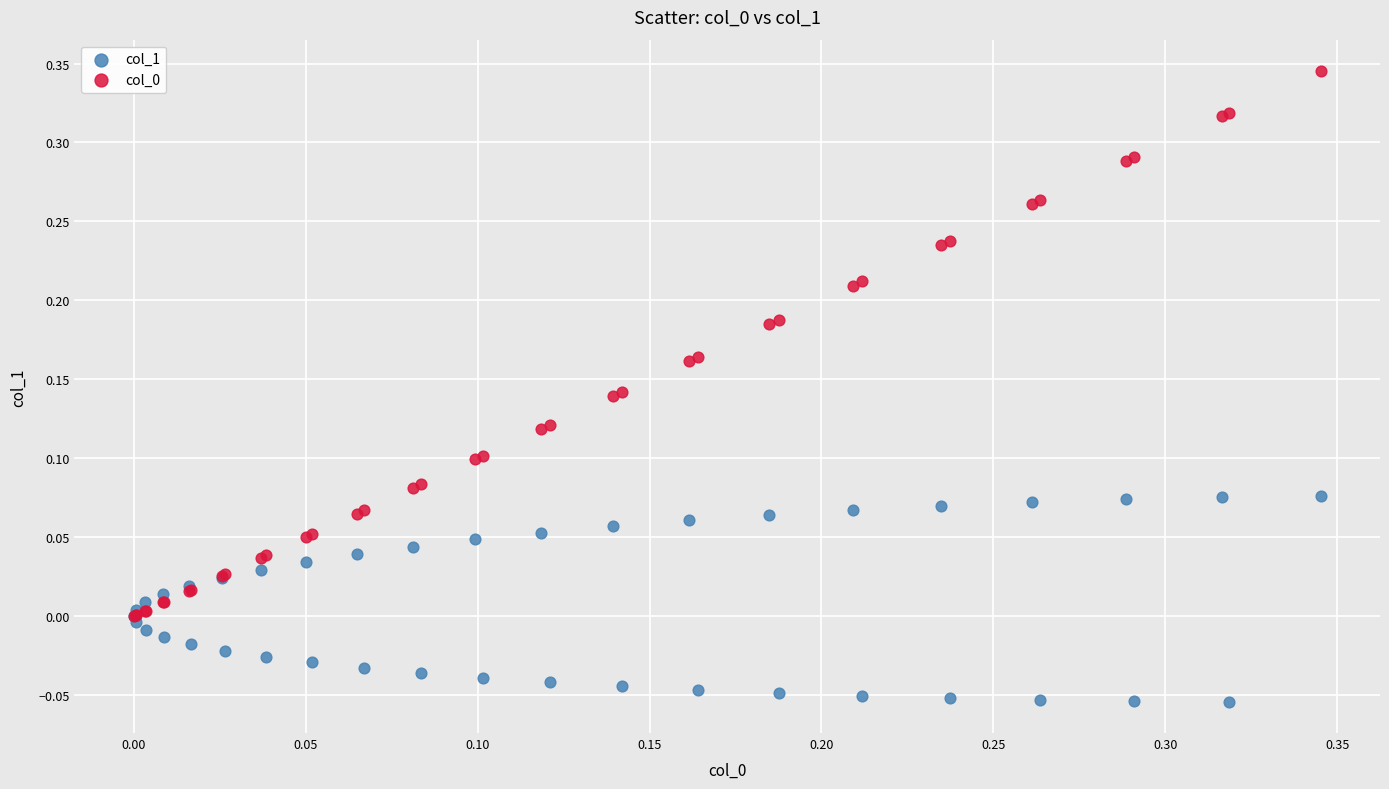

Which series reaches the minimum Y coordinate?

col_1